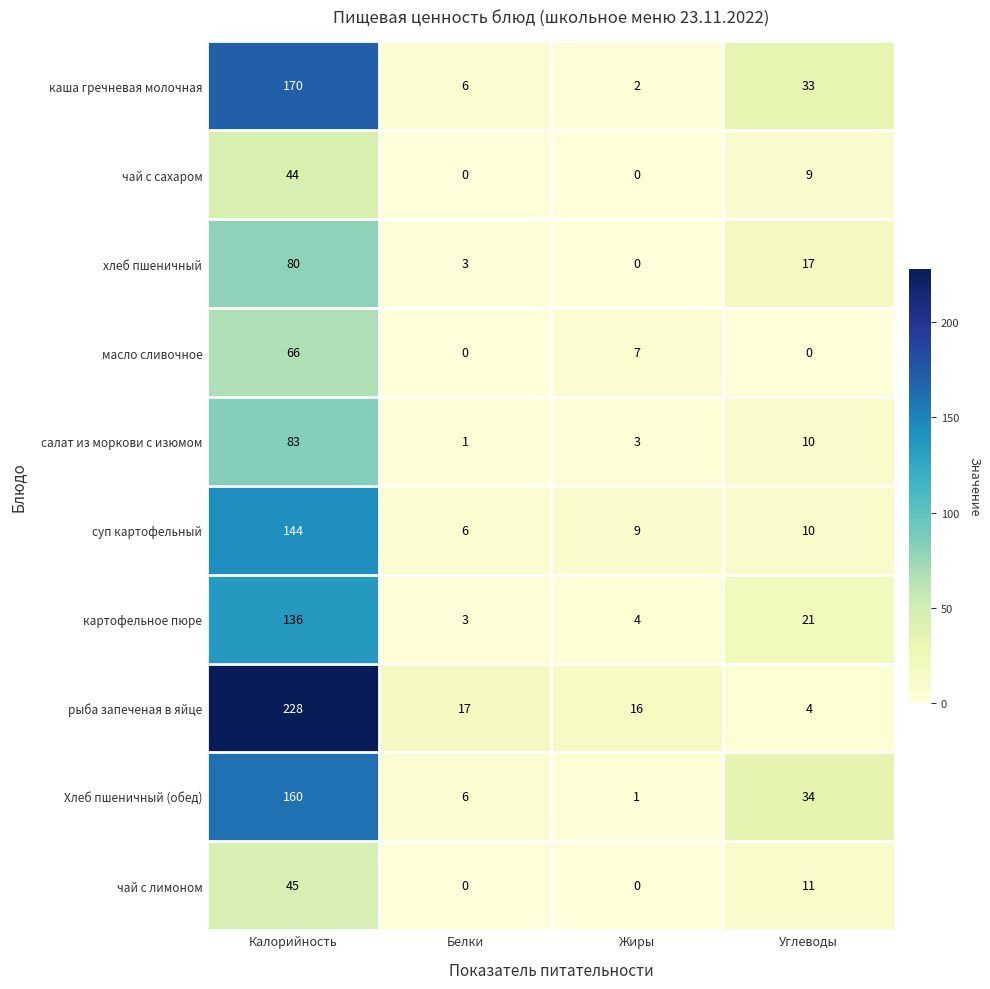

At which category does the chart reach its peak across all series?

Калорийность